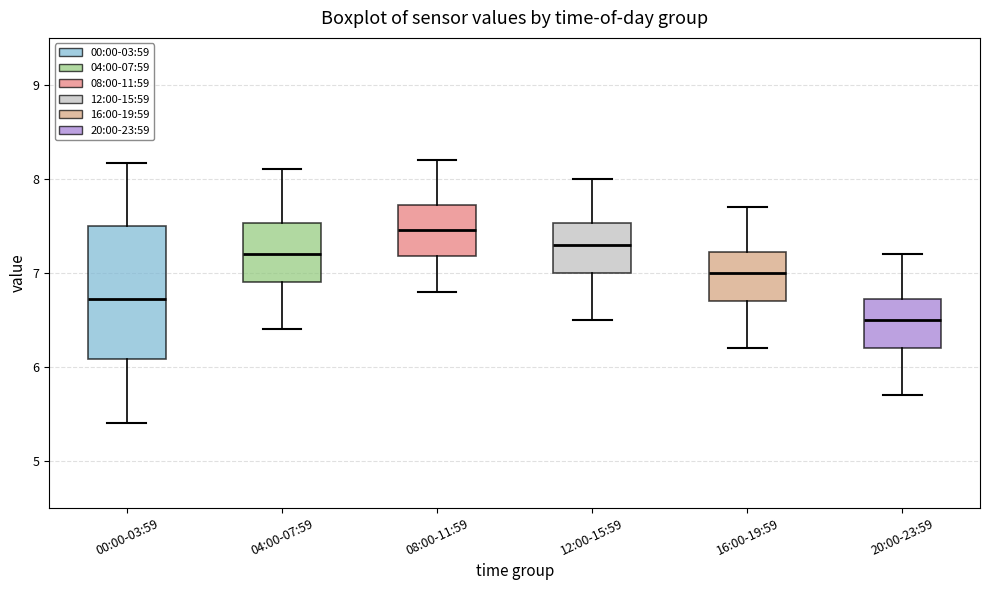

Comparing the boxes themselves (not the whiskers), which one is the tallest?

00:00-03:59